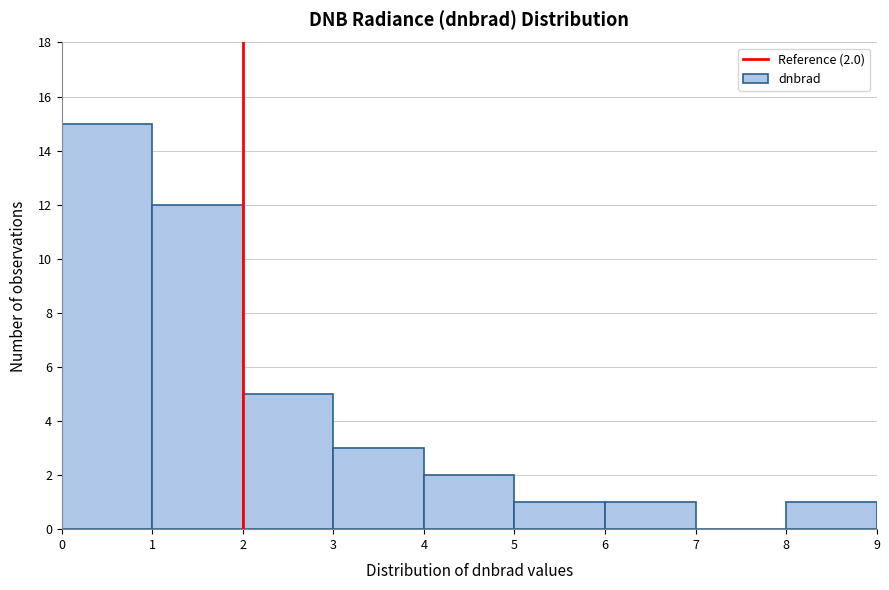

Which range on the x-axis has the tallest bar?

0 to 1